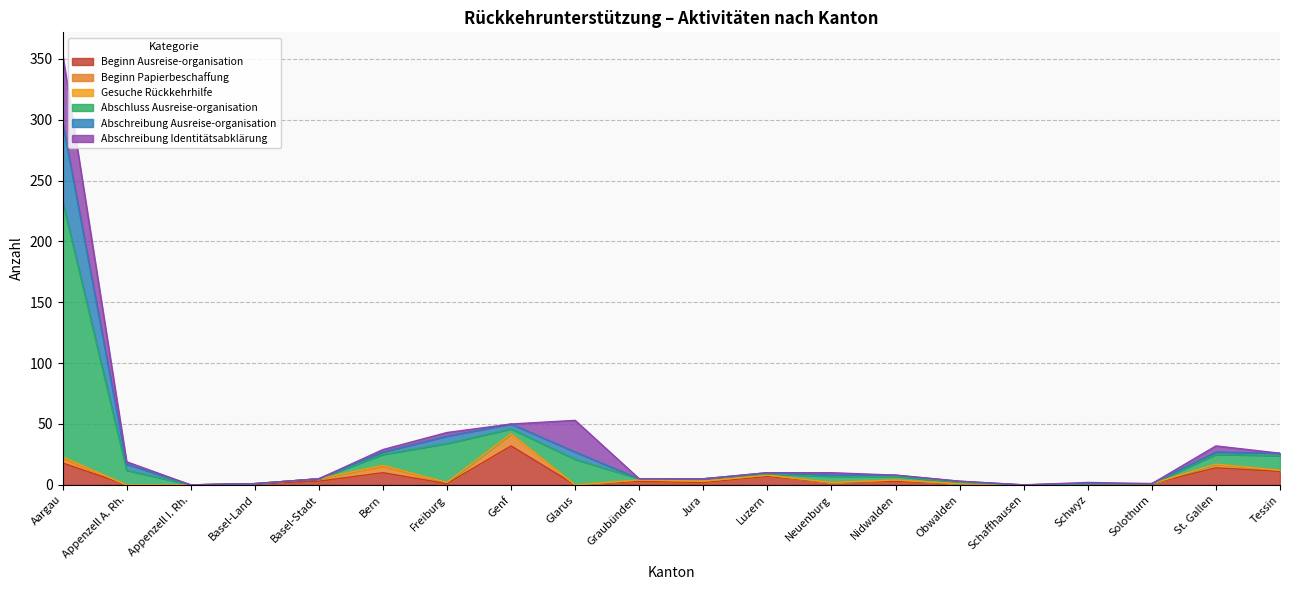

What is the difference between the maximum and minimum values in the Abschreibung Identitätsabklärung series?

56